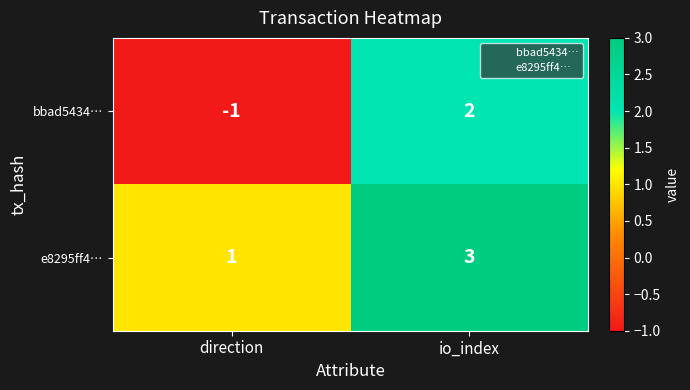

Count the number of data series in this chart.

2